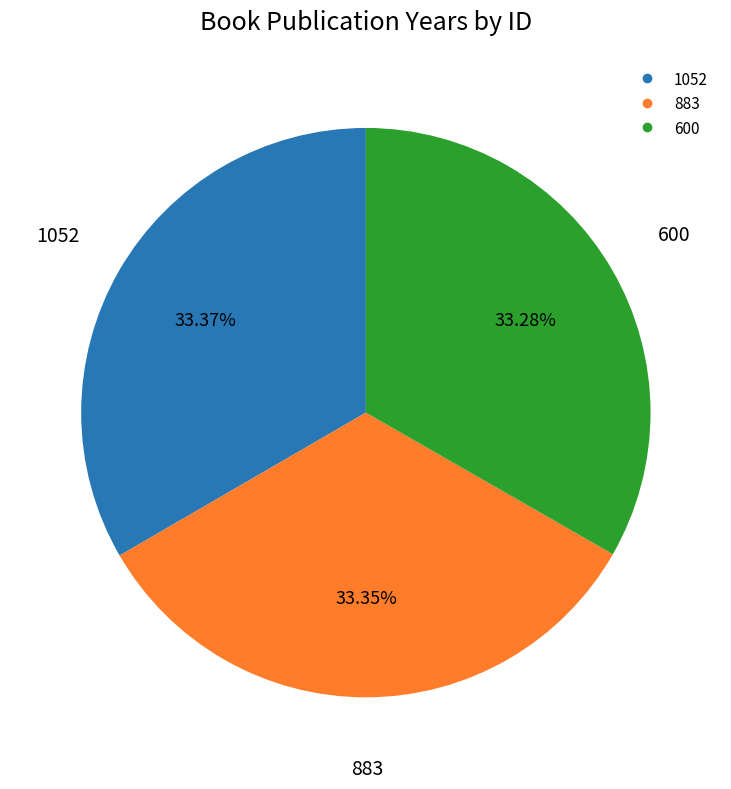

Combined, what portion of the pie is 883 and 600?

66.6%